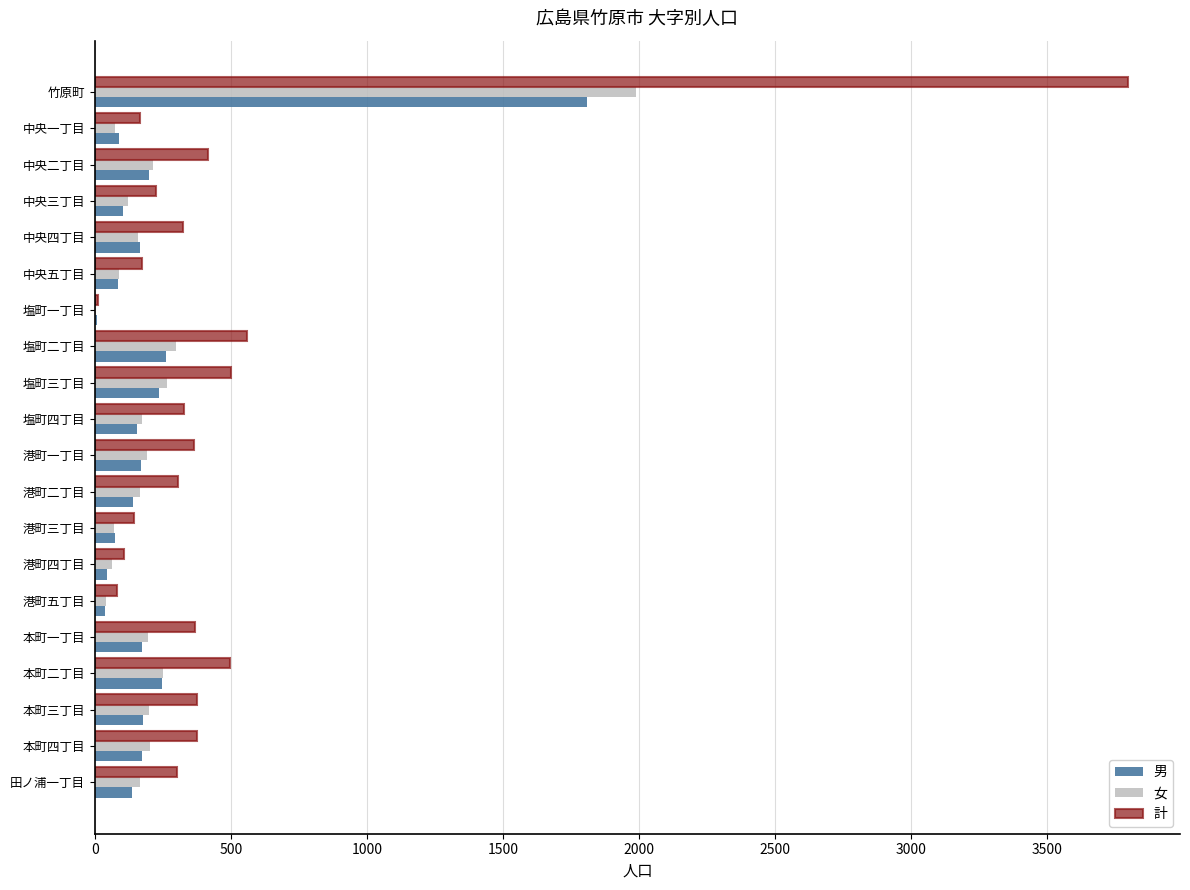

At which category is the sum across all series the highest?

竹原町